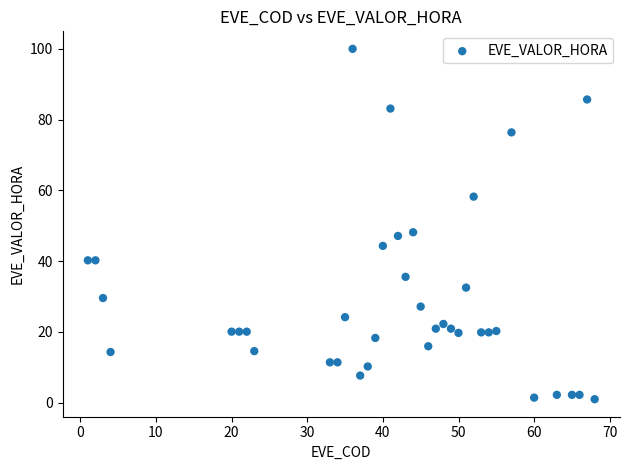

What is the range of Y values (max minus min)?

99.0